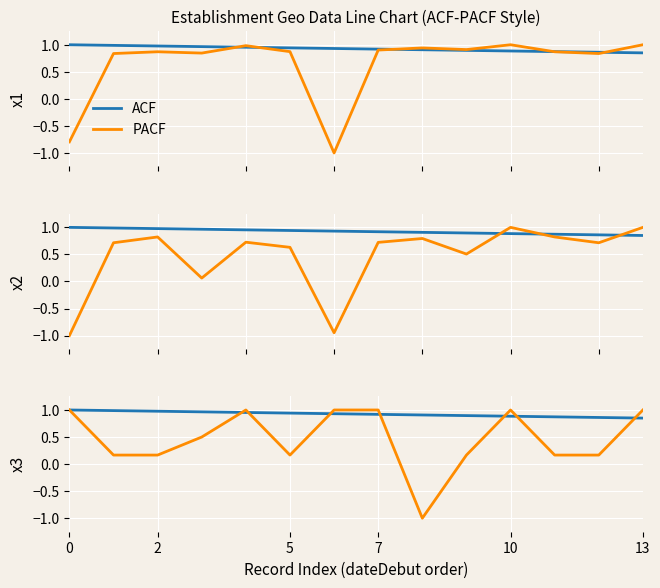

At how many categories does at least one series exceed 0?

14